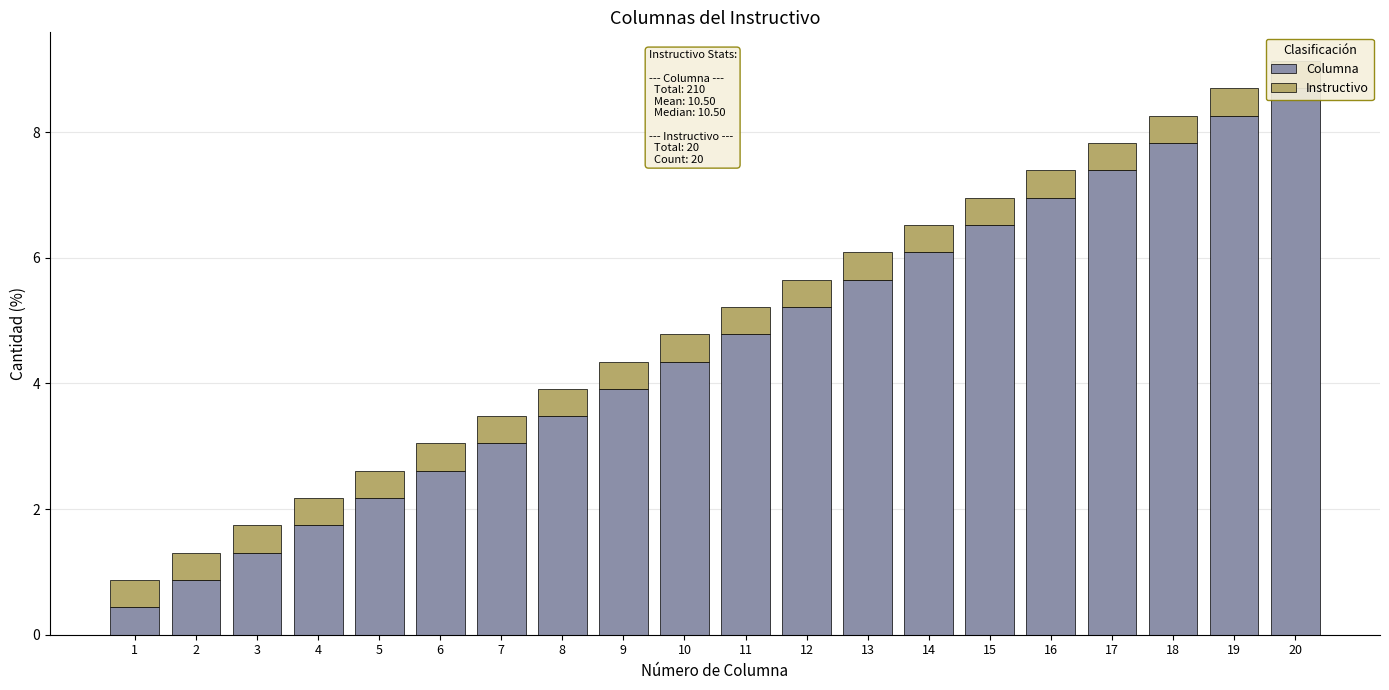

Reading left to right, what are all the values shown in this chart?

Columna: 1=0.4	2=0.9	3=1.3	4=1.7	5=2.2	6=2.6	7=3.0	8=3.5	9=3.9	10=4.3	11=4.8	12=5.2	13=5.7	14=6.1	15=6.5	16=7.0	17=7.4	18=7.8	19=8.3	20=8.7
Instructivo: 1=0.4	2=0.4	3=0.4	4=0.4	5=0.4	6=0.4	7=0.4	8=0.4	9=0.4	10=0.4	11=0.4	12=0.4	13=0.4	14=0.4	15=0.4	16=0.4	17=0.4	18=0.4	19=0.4	20=0.4